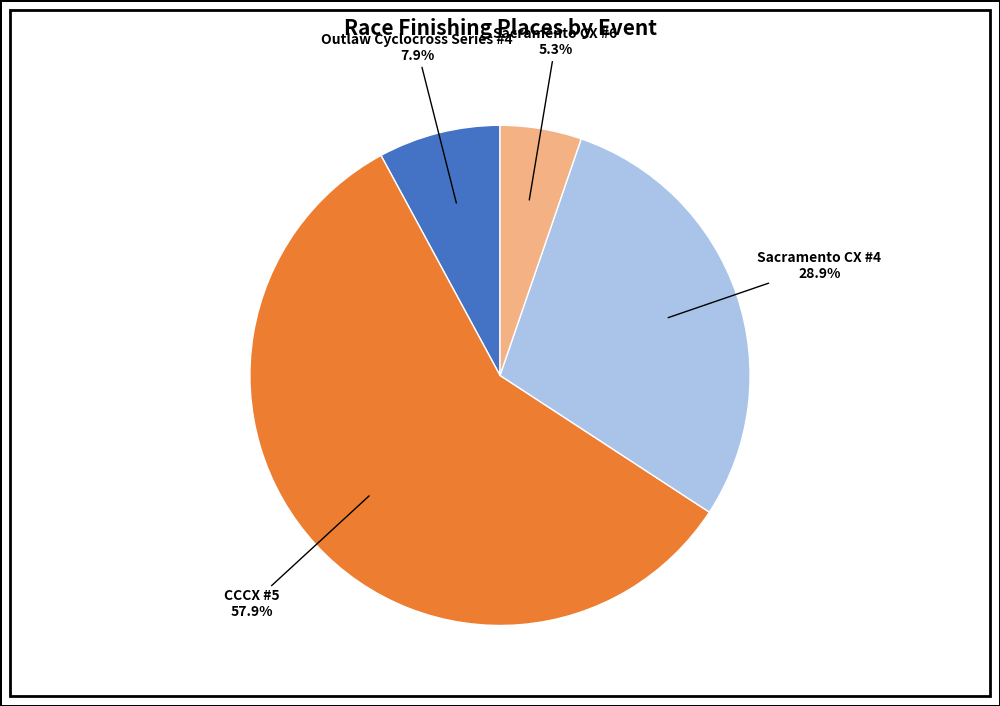

Is there a majority slice in this chart?

Yes